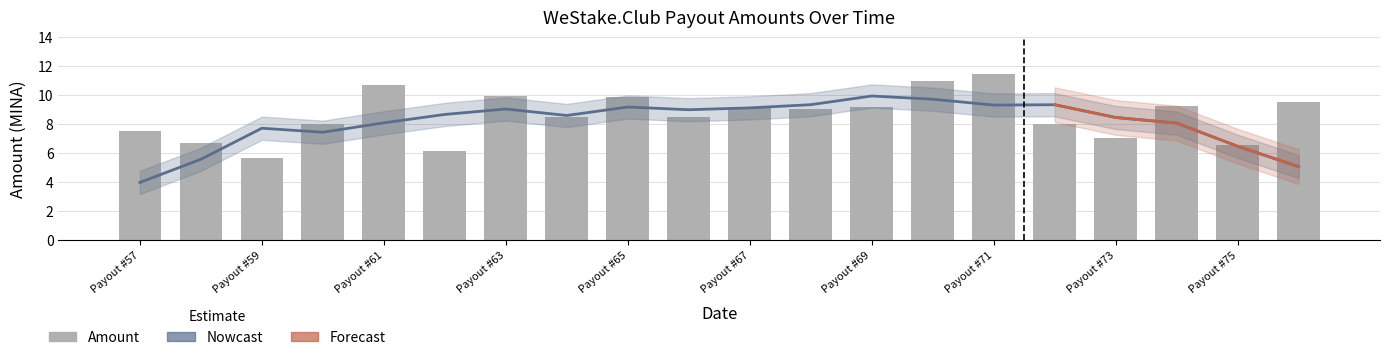

List the labels in order of value, smallest first.

Payout #59, Payout #62, Payout #75, Payout #58, Payout #73, Payout #57, Payout #72, Payout #60, Payout #66, Payout #64, Payout #68, Payout #67, Payout #69, Payout #74, Payout #76, Payout #65, Payout #63, Payout #61, Payout #70, Payout #71